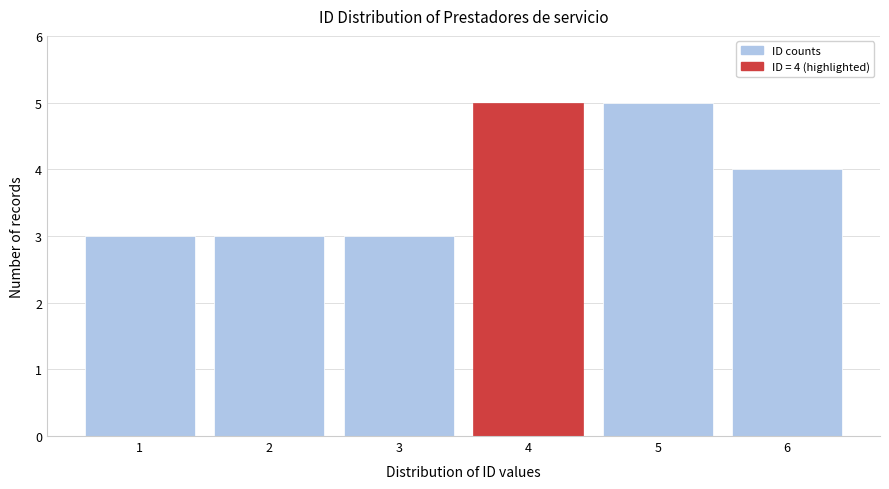

Reading left to right, what are all the values shown in this chart?

3	3	3	5	5	4